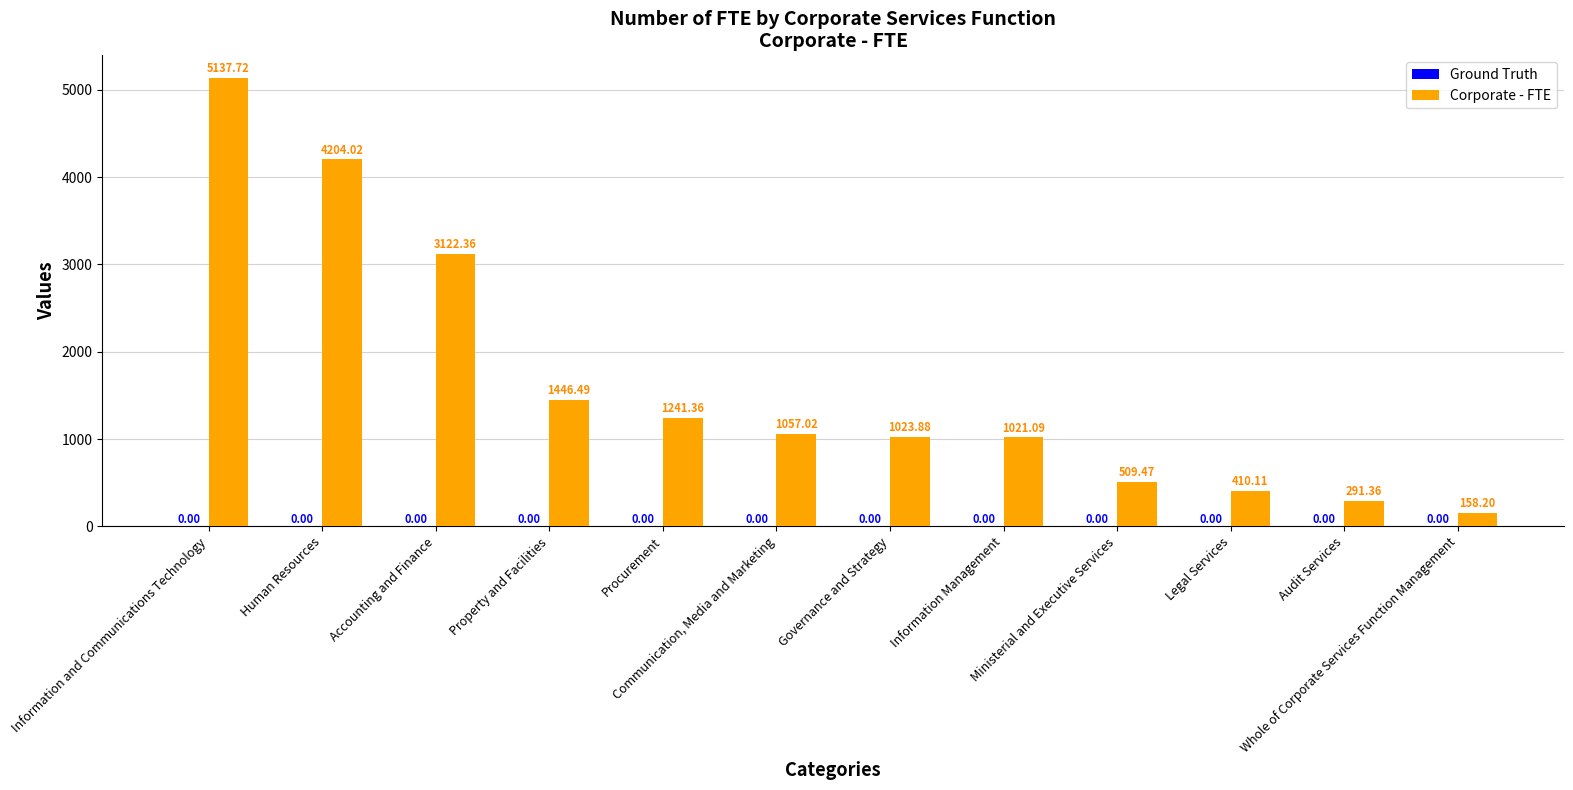

Between Information and Communications Technology and Procurement, which is larger?

Information and Communications Technology